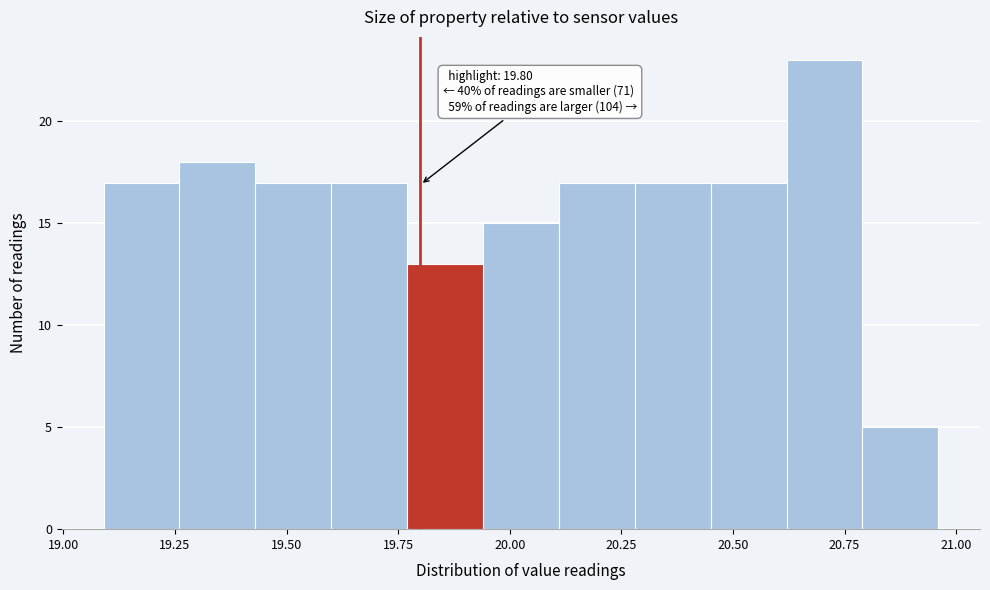

Read against the x-axis, roughly where is the centre of the tallest bar?

20.70